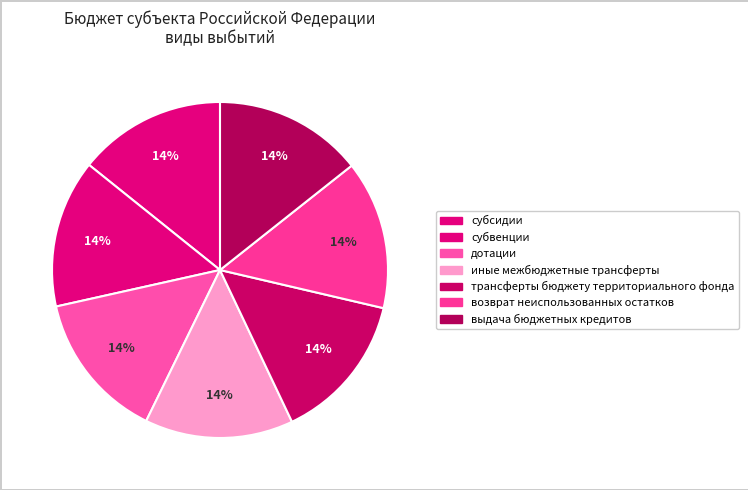

How many slices are in this pie chart?

7